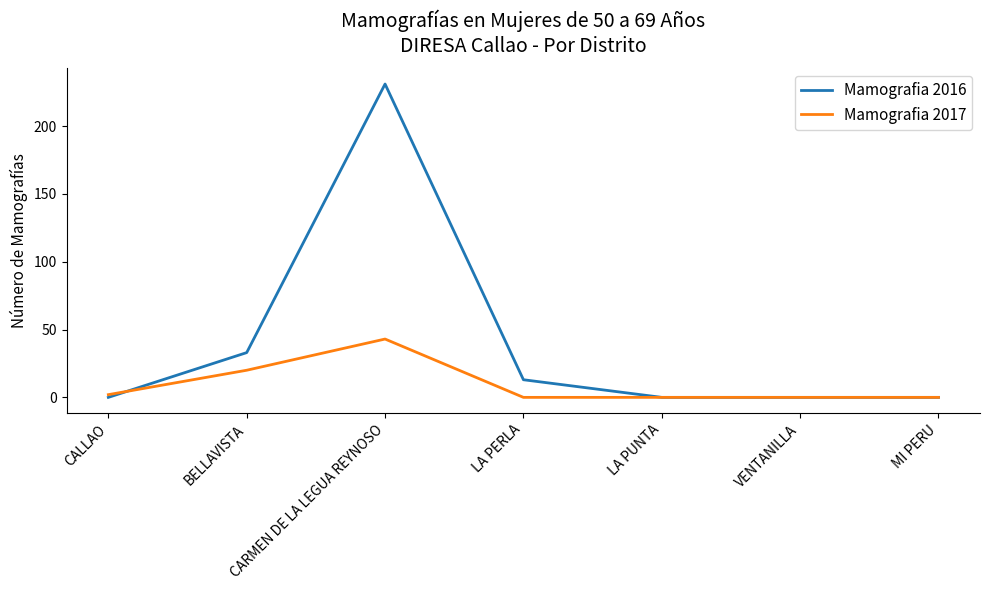

Which series has the largest total across all categories?

Mamografia 2016